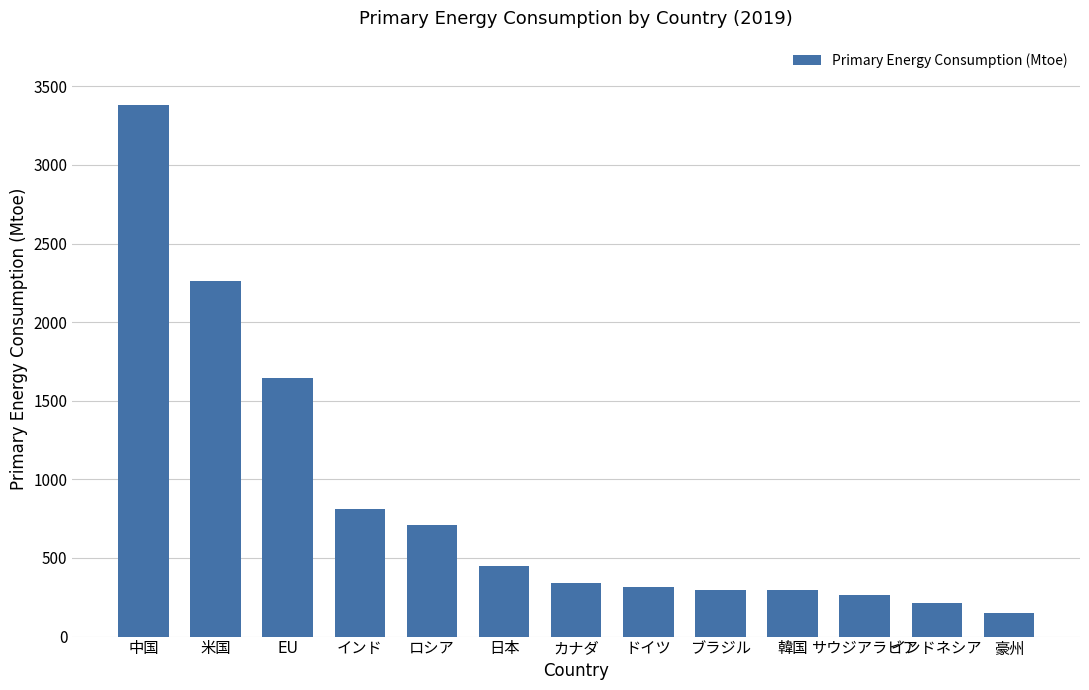

What is the difference between the second highest and minimum values?

2107.6